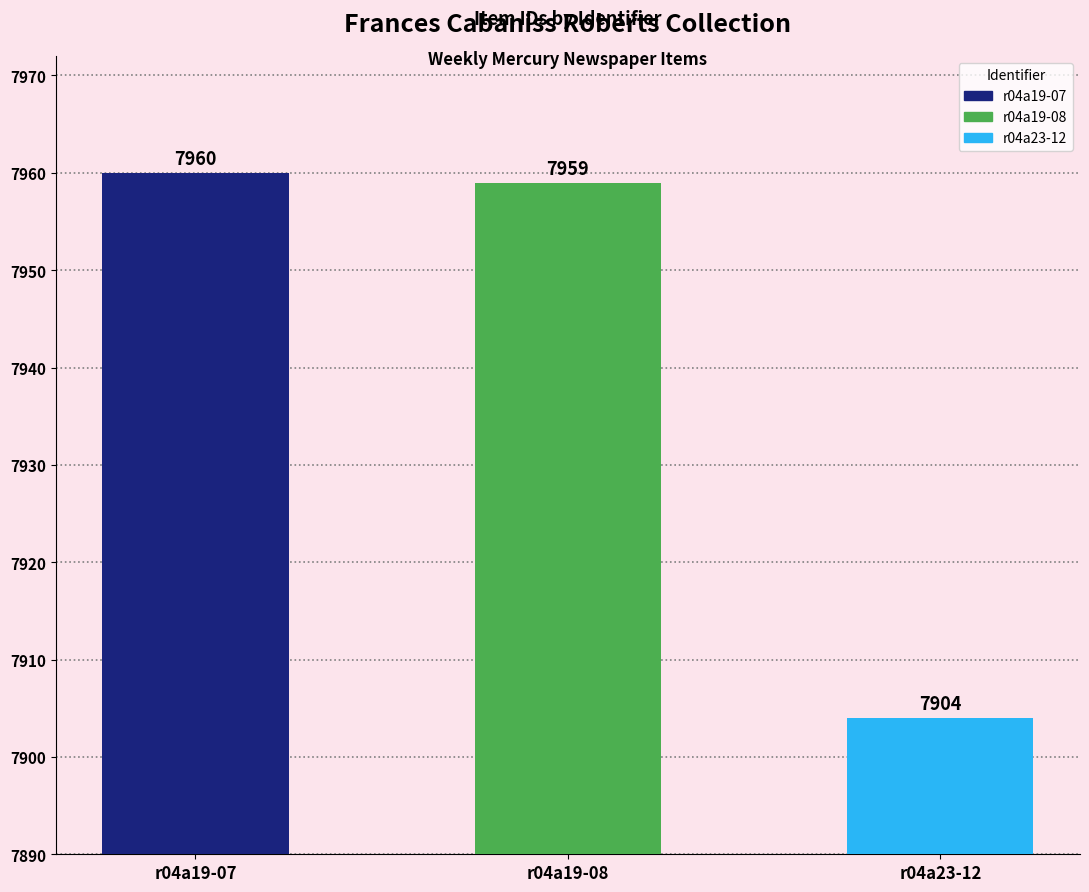

What is the ratio of the value at r04a19-08 to the value at r04a23-12?

1.0